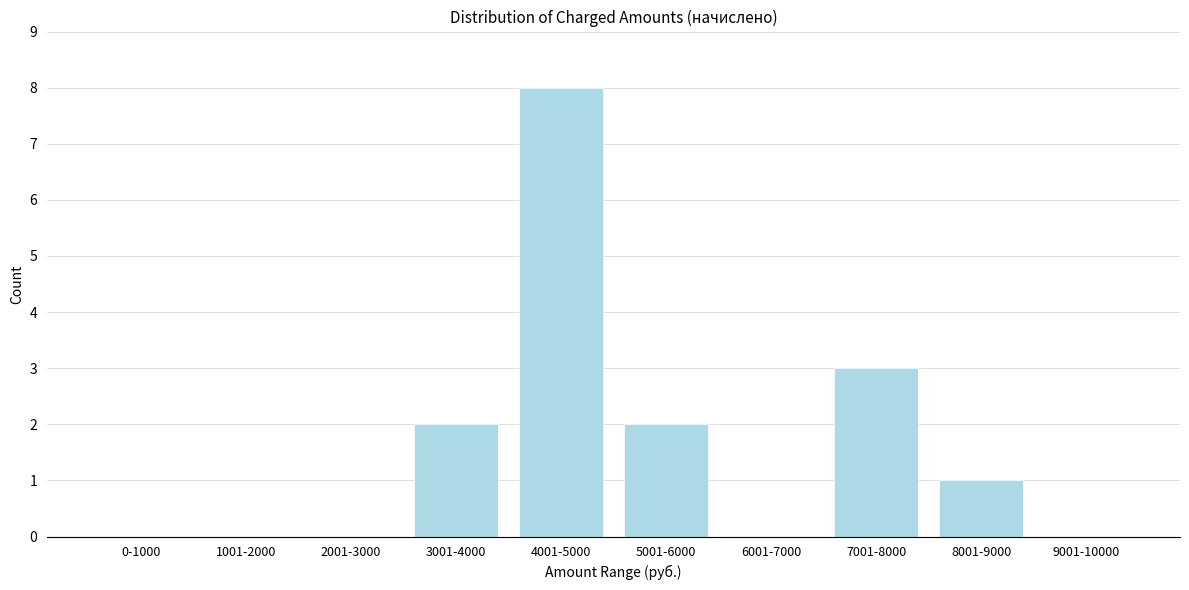

Reading left to right, extract all data points from this chart.

0-1000=0	1001-2000=0	2001-3000=0	3001-4000=2	4001-5000=8	5001-6000=2	6001-7000=0	7001-8000=3	8001-9000=1	9001-10000=0